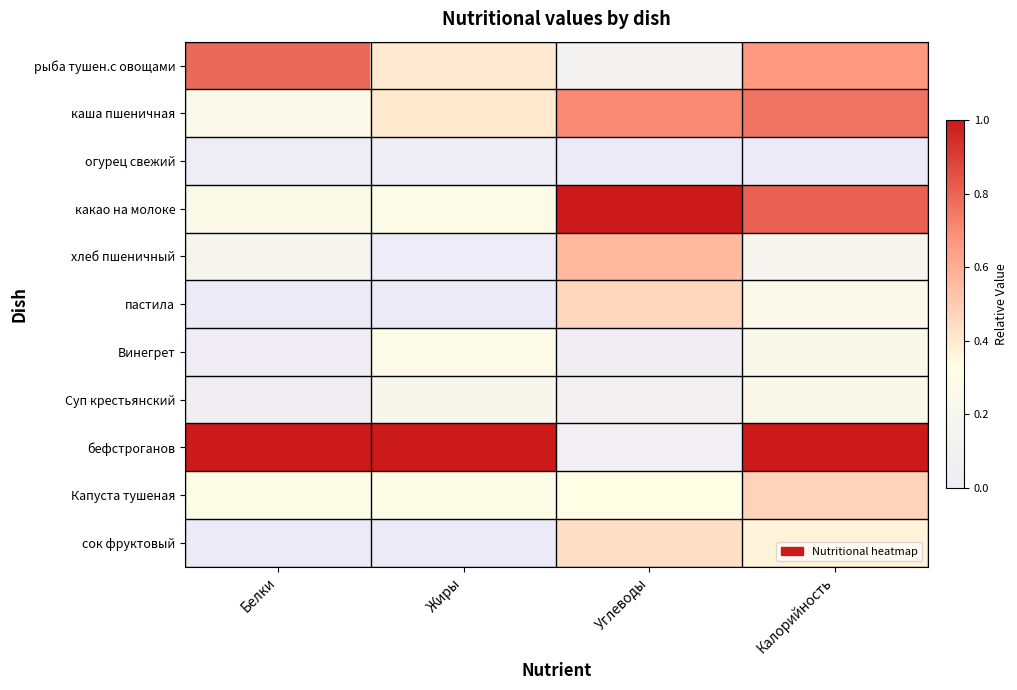

Which series has the largest total across all categories?

бефстроганов